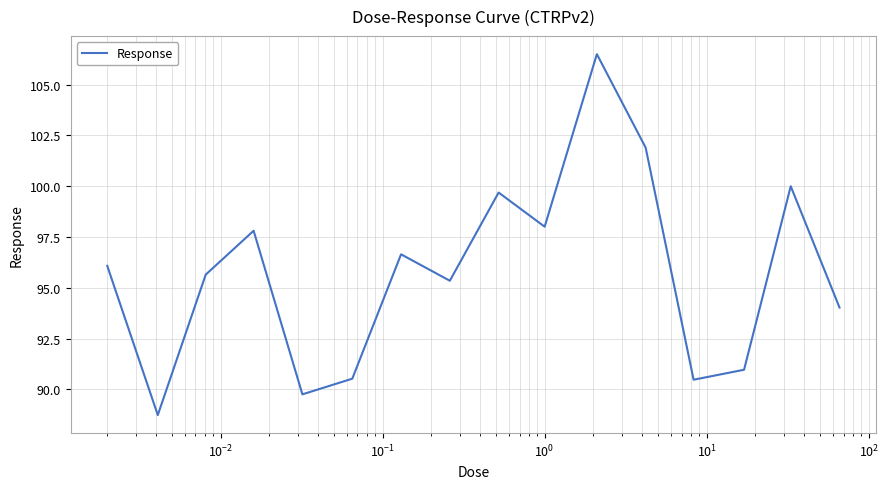

What is the difference between the maximum and minimum values?

17.8